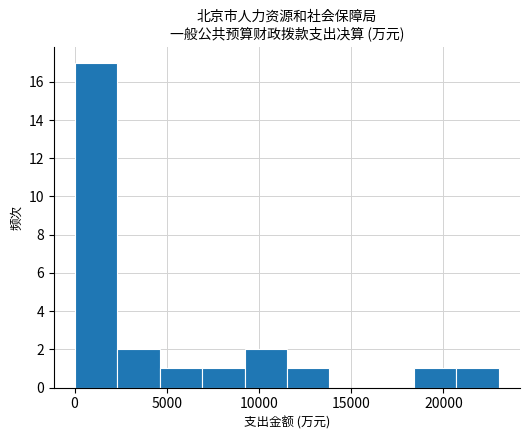

Reading left to right, list every bar in this chart as the range it spans on the x-axis followed by its height. Neither the bar edges nor the heights are printed on the chart, so give them approximately, as read against the axes.

0 to 2500: 17
2500 to 4500: 2
4500 to 7000: 1
7000 to 9000: 1
9000 to 11500: 2
11500 to 14000: 1
14000 to 16000: 0
16000 to 18500: 0
18500 to 20500: 1
20500 to 23000: 1